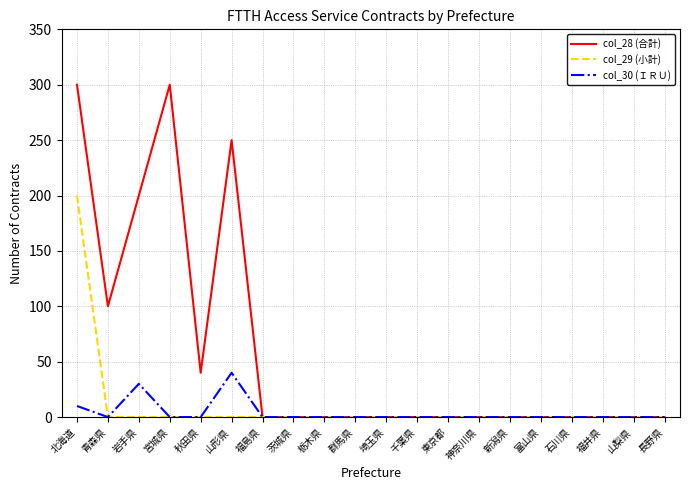

Which series has the widest spread of values?

col_28 (合計)